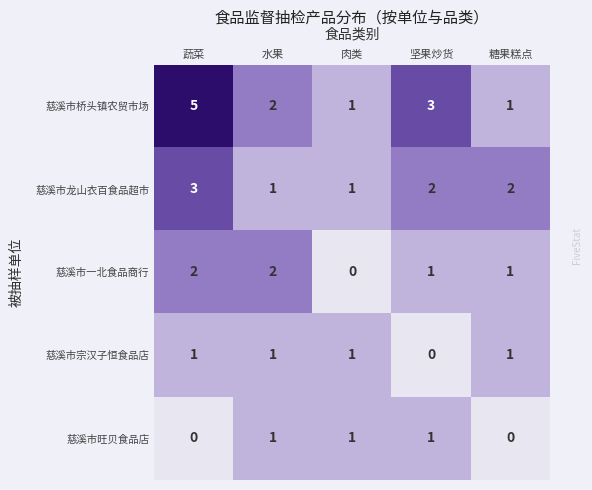

The 慈溪市龙山衣百食品超市 series shows 1 at 肉类. True or false?

True